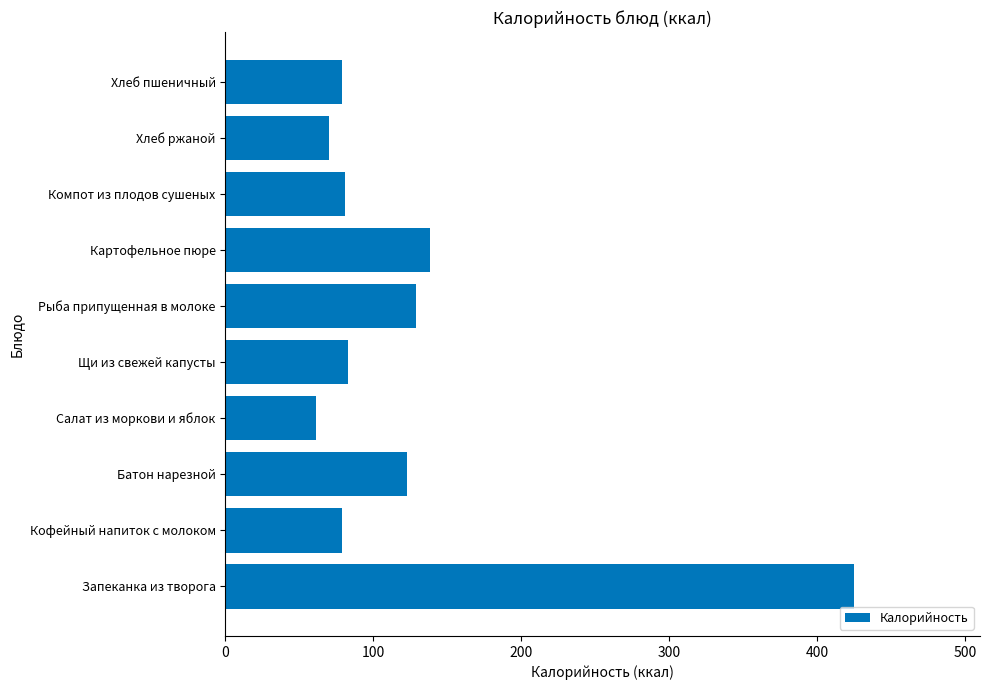

What is the difference between the values at Рыба припущенная в молоке and Хлеб ржаной?

59.0